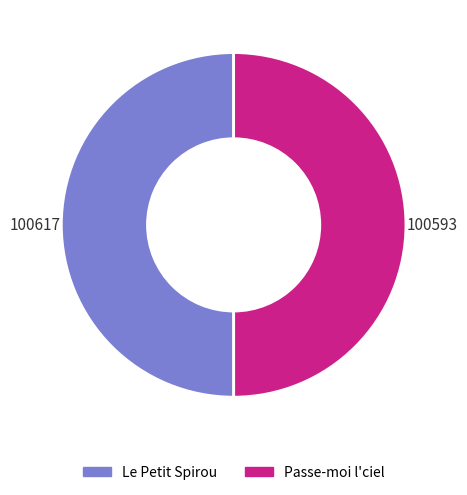

The Passe-moi l'ciel slice represents 40% of the pie. True or false?

False